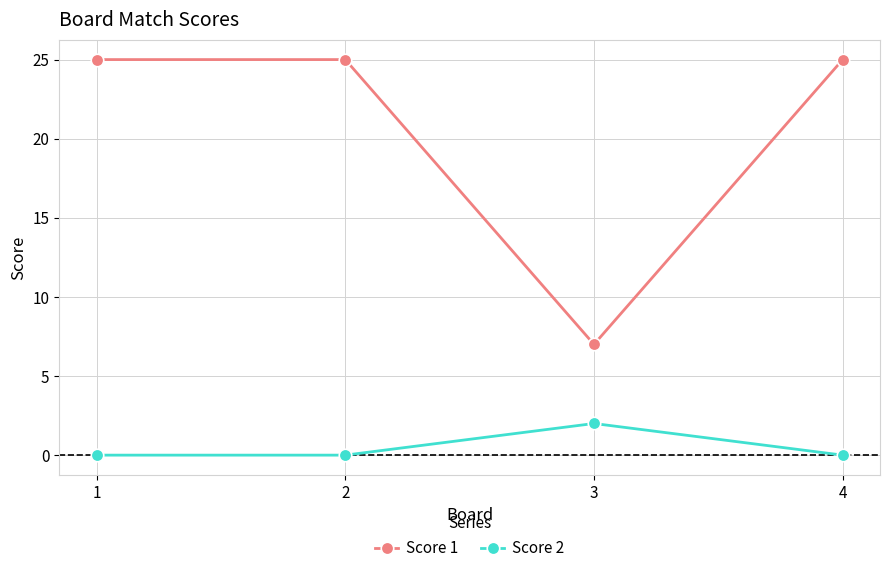

At which category does Score 2 reach its first local peak?

3